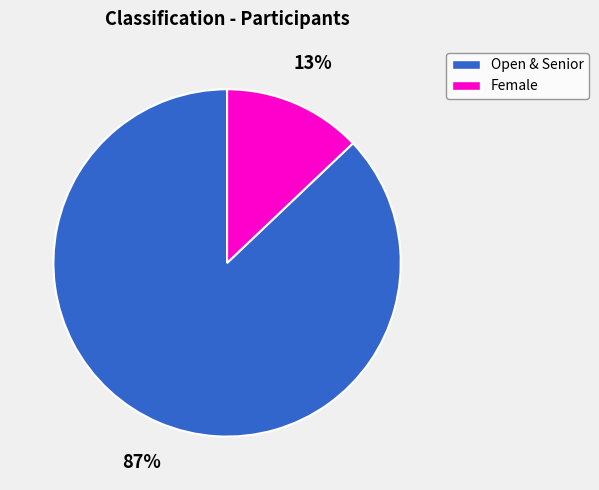

Count the number of slices in the pie.

2